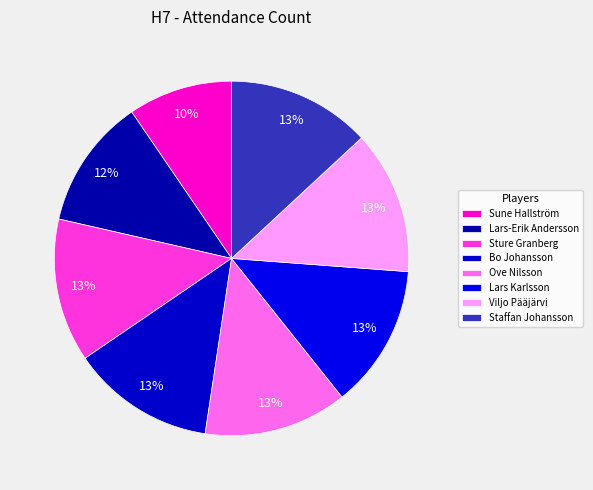

Rank the categories by value from lowest to highest.

Sune Hallström, Lars-Erik Andersson, Sture Granberg, Bo Johansson, Ove Nilsson, Lars Karlsson, Viljo Pääjärvi, Staffan Johansson